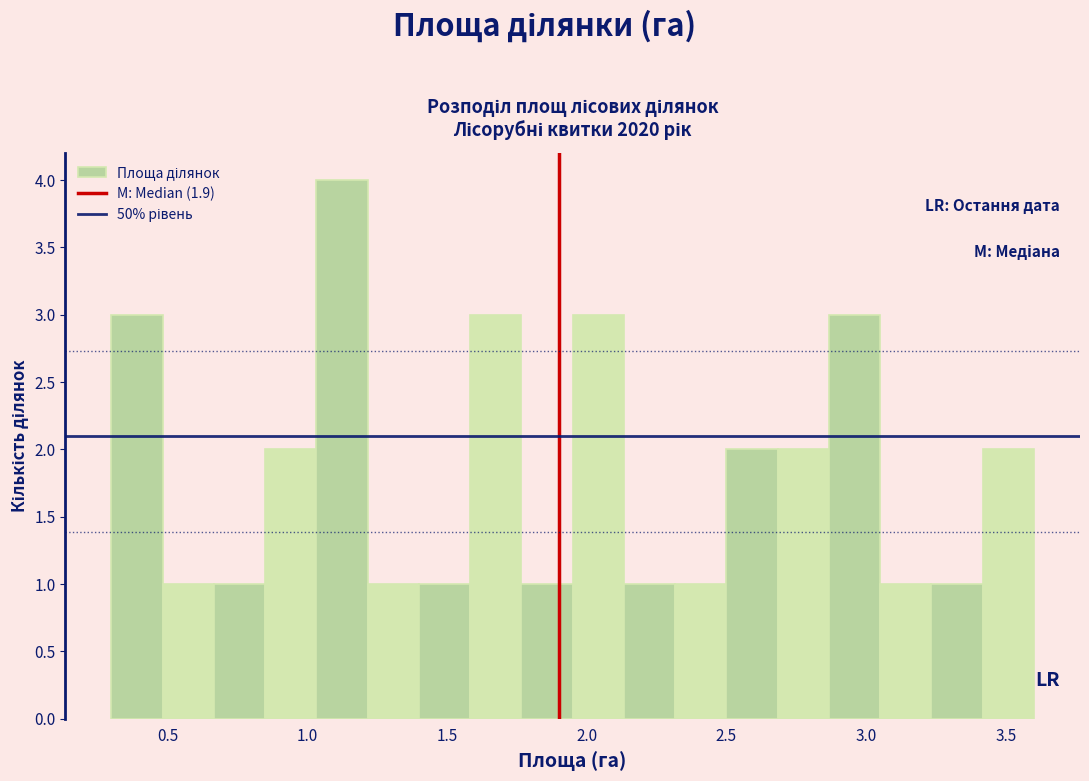

Around what value on the x-axis is the tallest bar? Give the approximate position of its centre, as read against the axis.

1.15